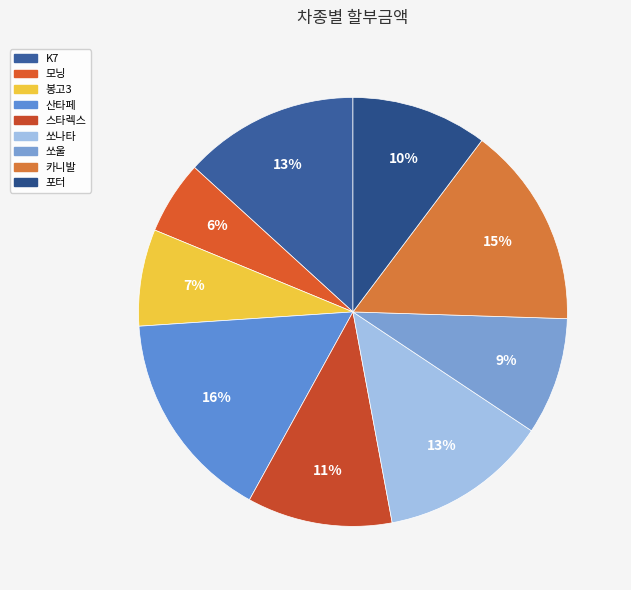

How many slices are in this pie chart?

9